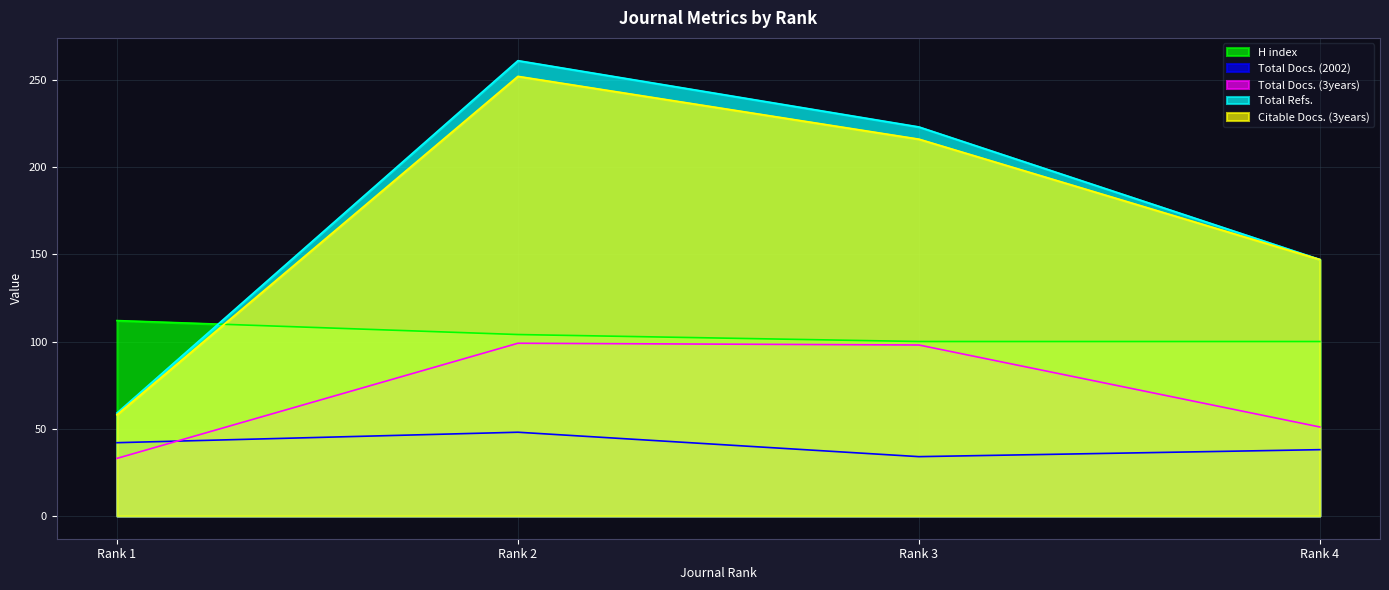

How many lines are shown in the chart?

5